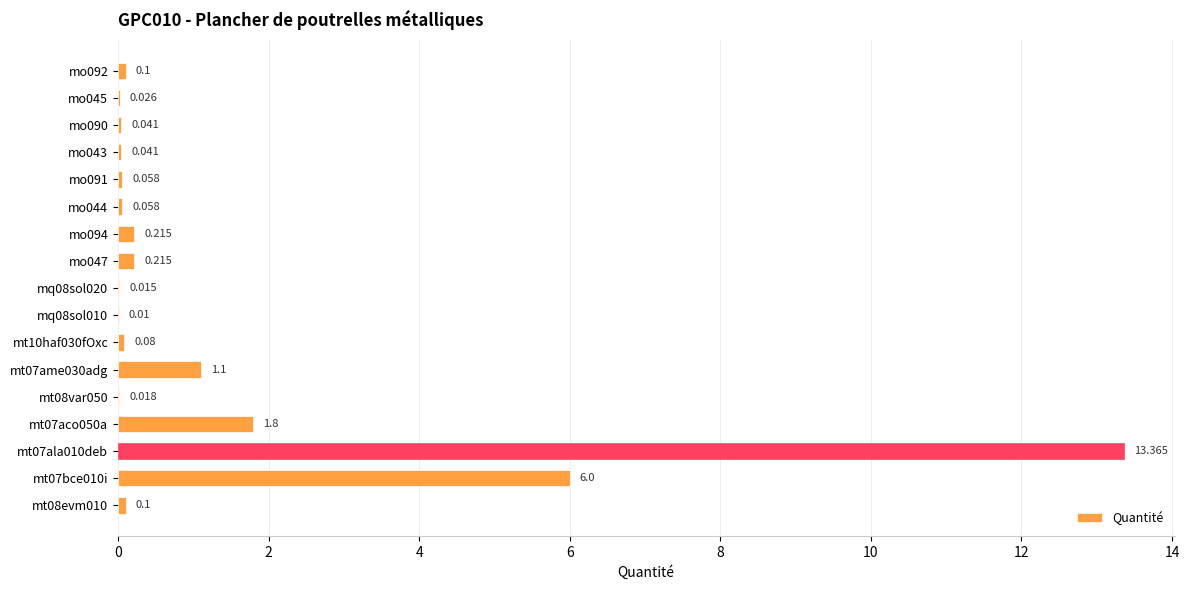

Are the bars grouped side by side (vs. stacked)?

No